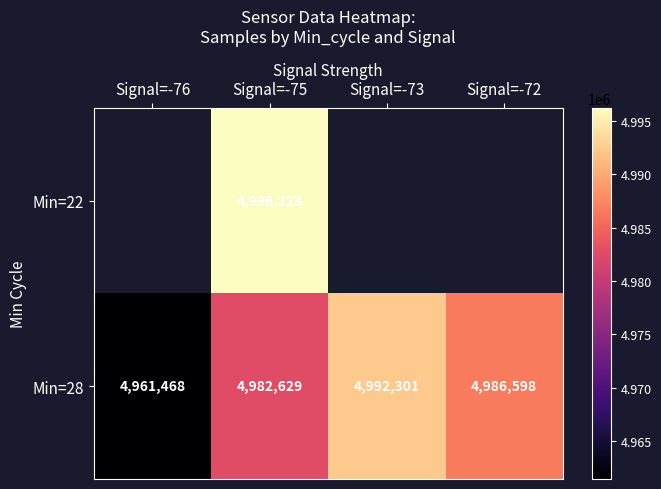

Count the number of categories in the chart.

4